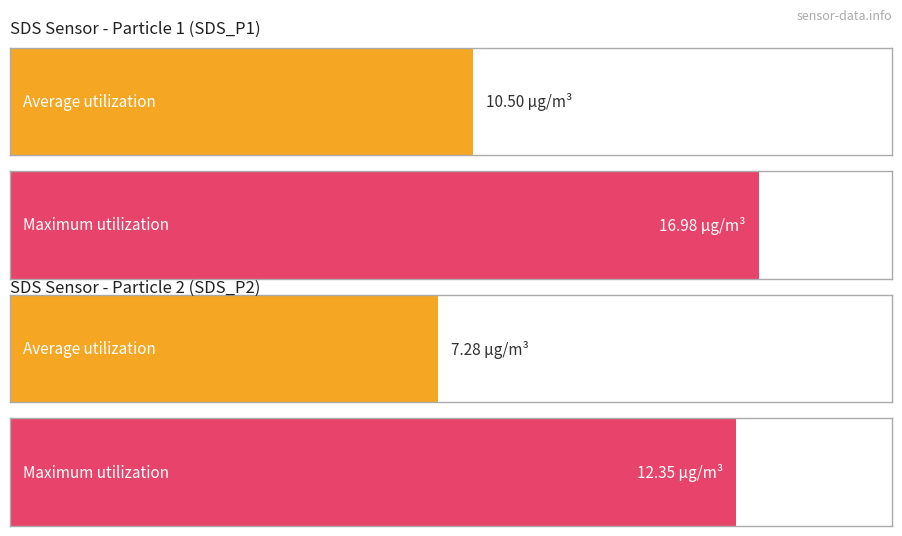

How many bars are there in total?

4